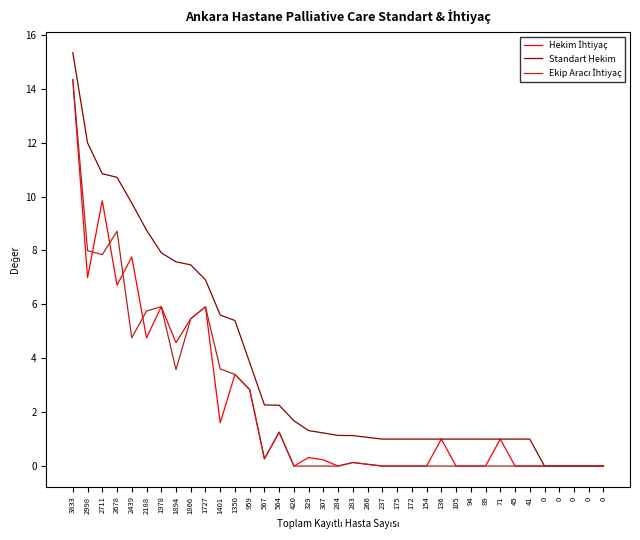

What is the maximum value shown in the chart?

15.3